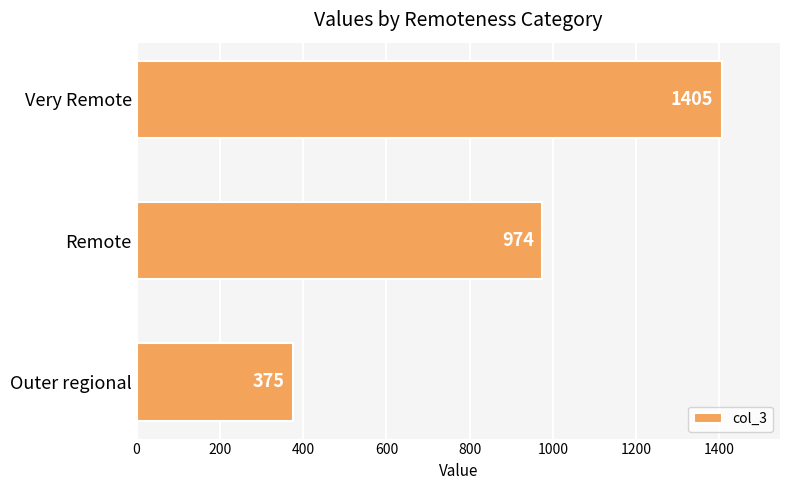

How many values are below 974?

1